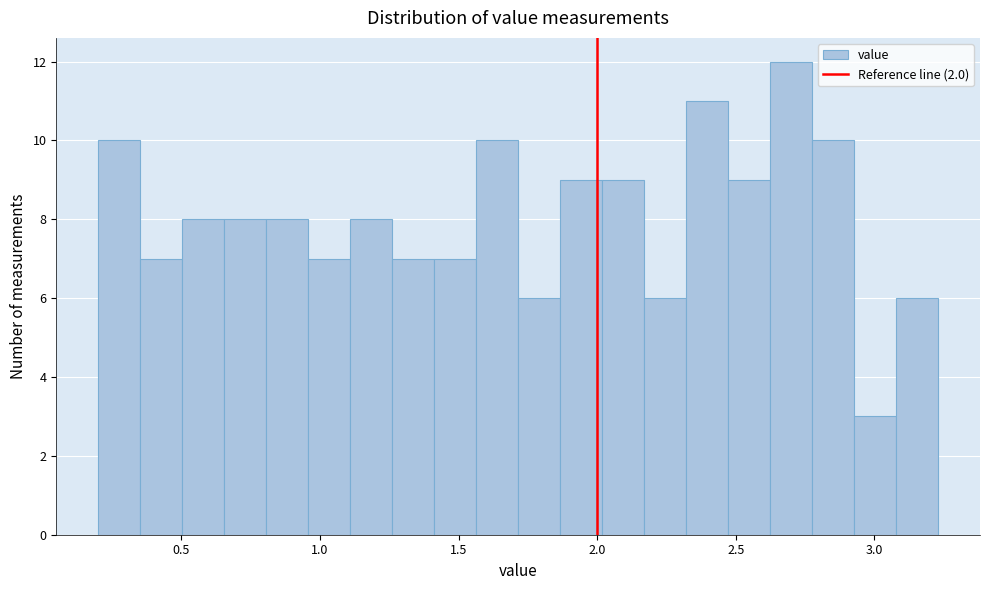

Read against the x-axis, roughly where is the centre of the tallest bar?

2.70